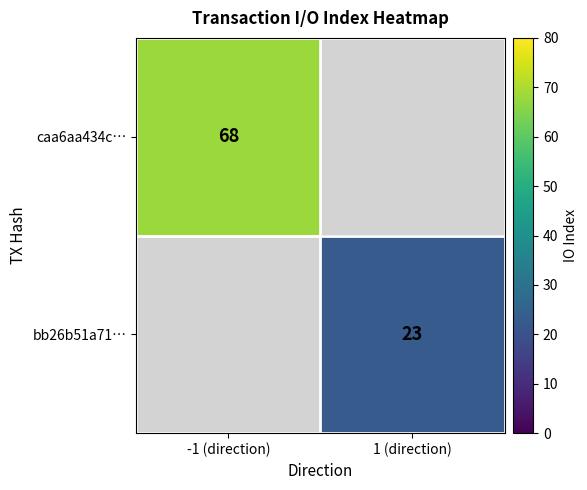

The caa6aa434c… series shows 44 at -1 (direction). True or false?

False